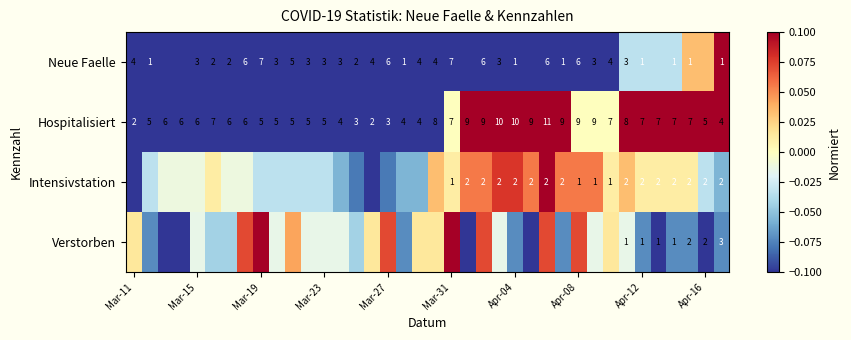

Is the value of Neue Faelle at Mar-31 greater than the value of Hospitalisiert at Mar-15?

Yes